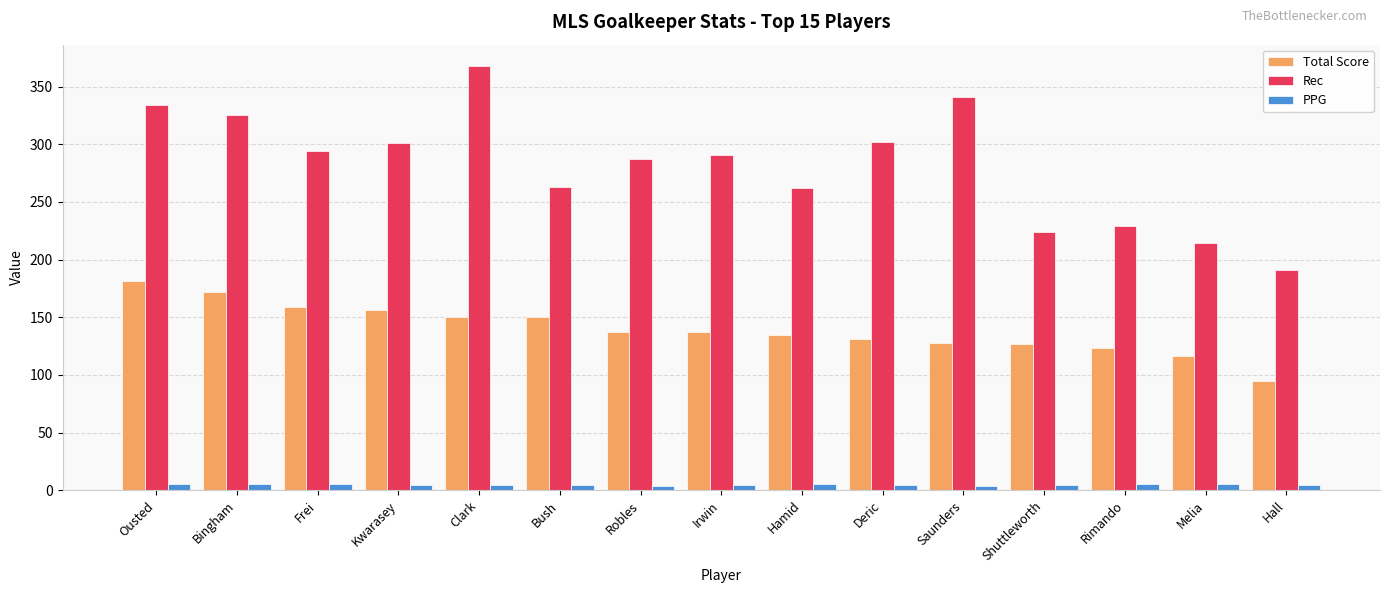

Which series has the widest spread of values?

Rec